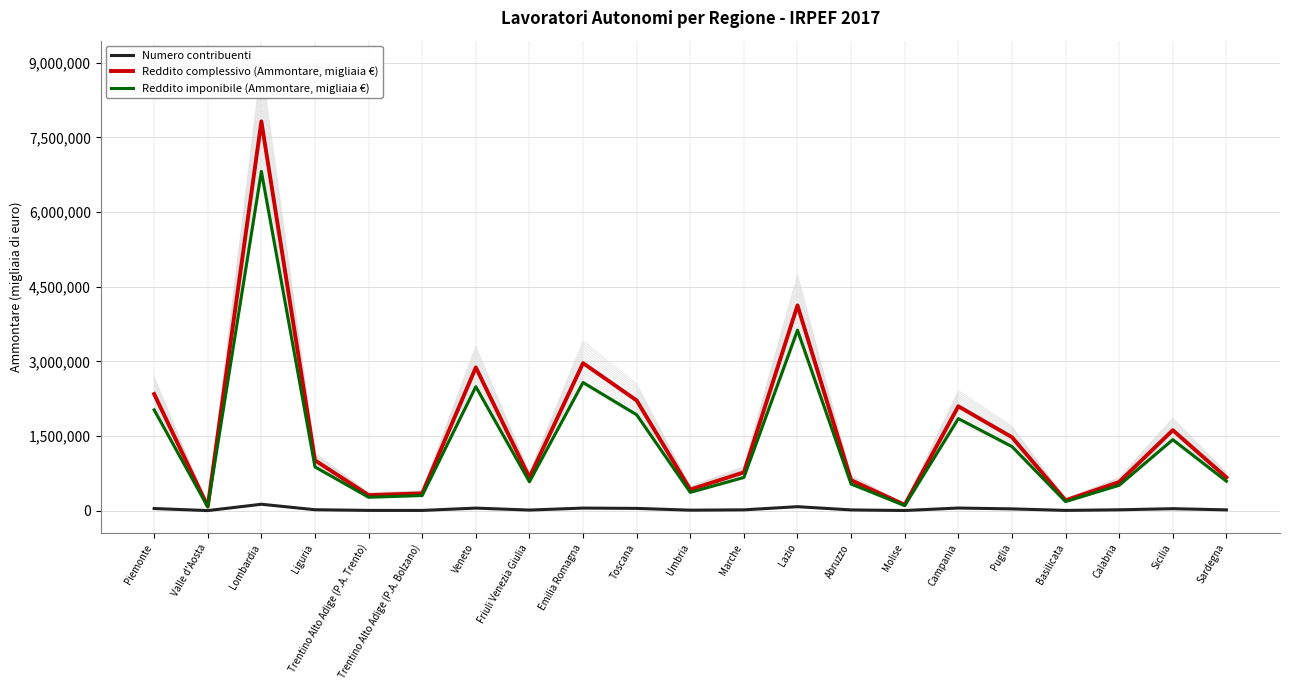

Does the chart display data point markers on the line(s)?

No